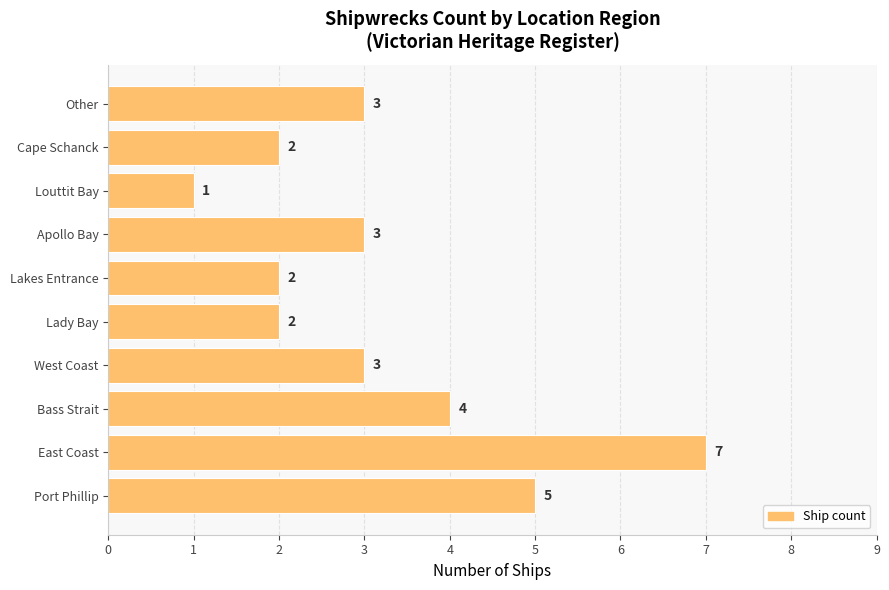

What is the maximum value shown in the chart?

7